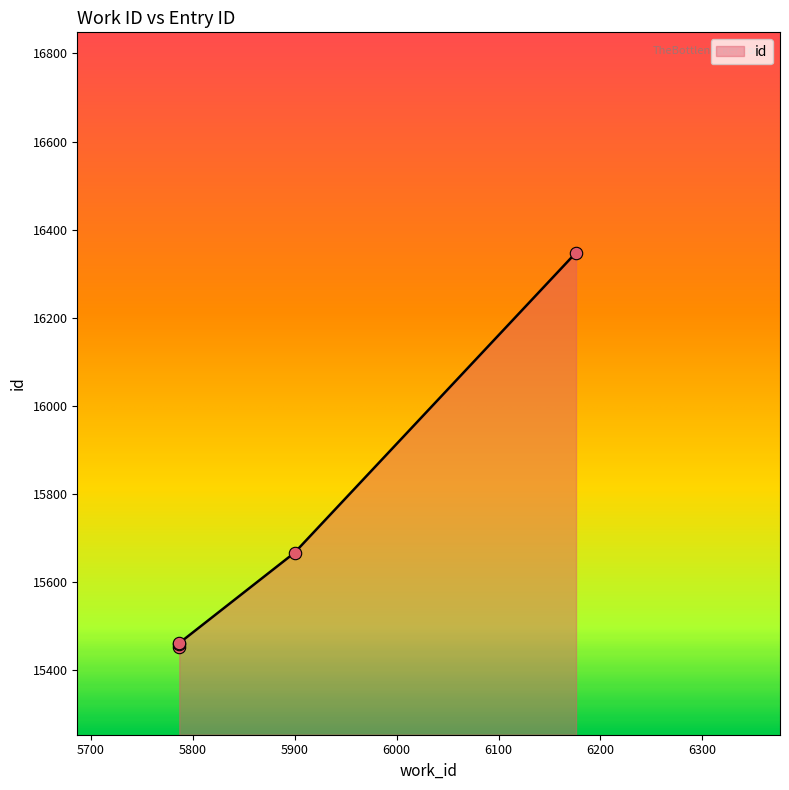

Approximately how many times larger is the value at 6176 compared to 5900?

1.0